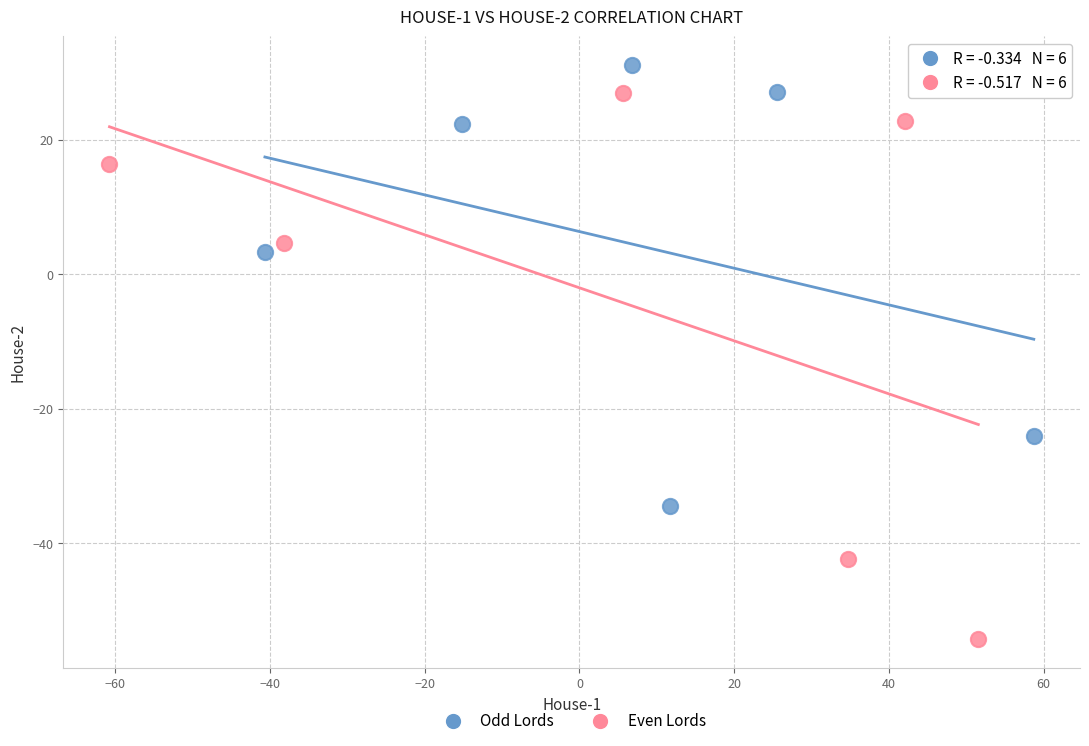

Which series has the largest Y range (max minus min)?

Even Lords